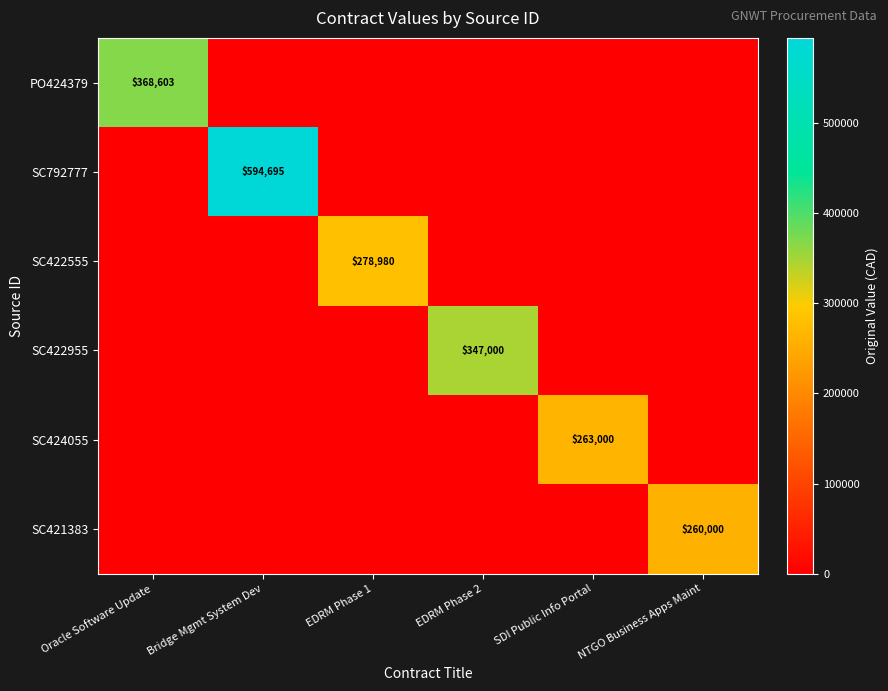

How many categories are shown in the chart?

6